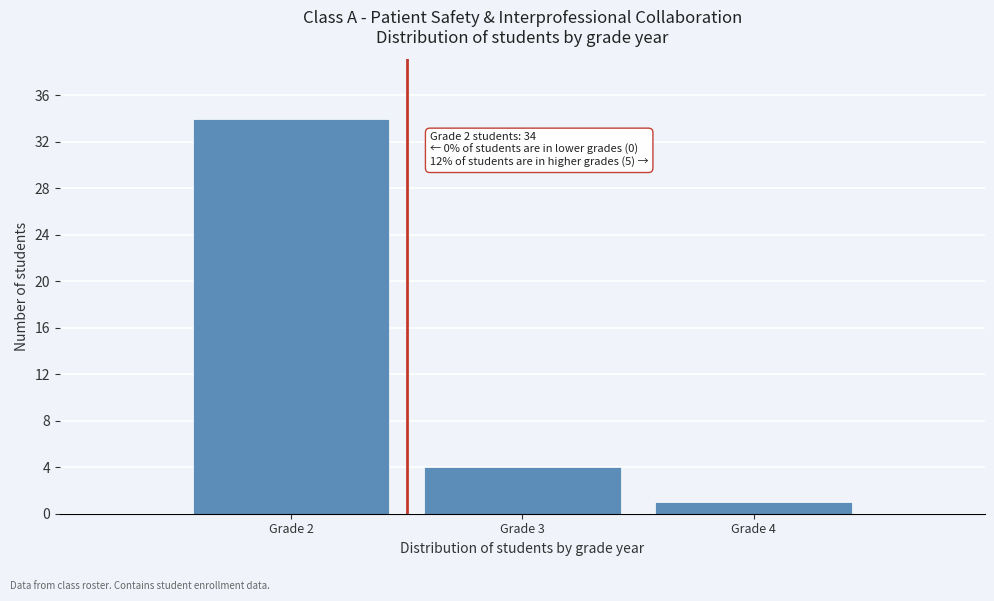

Reading right to left, extract all data points from this chart.

1	4	34